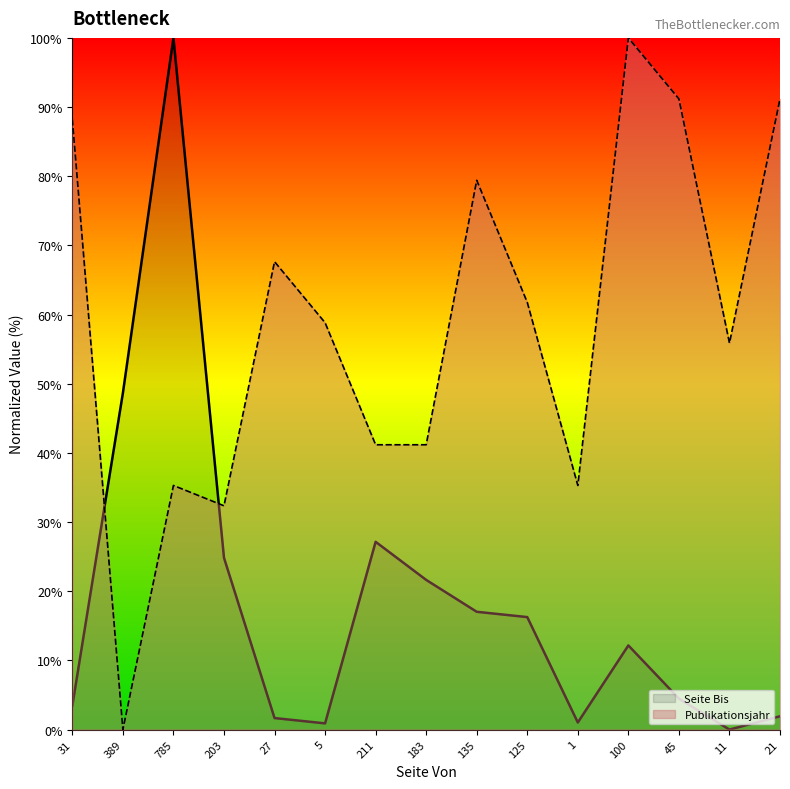

What are all the series names shown in the legend?

Seite Bis, Publikationsjahr